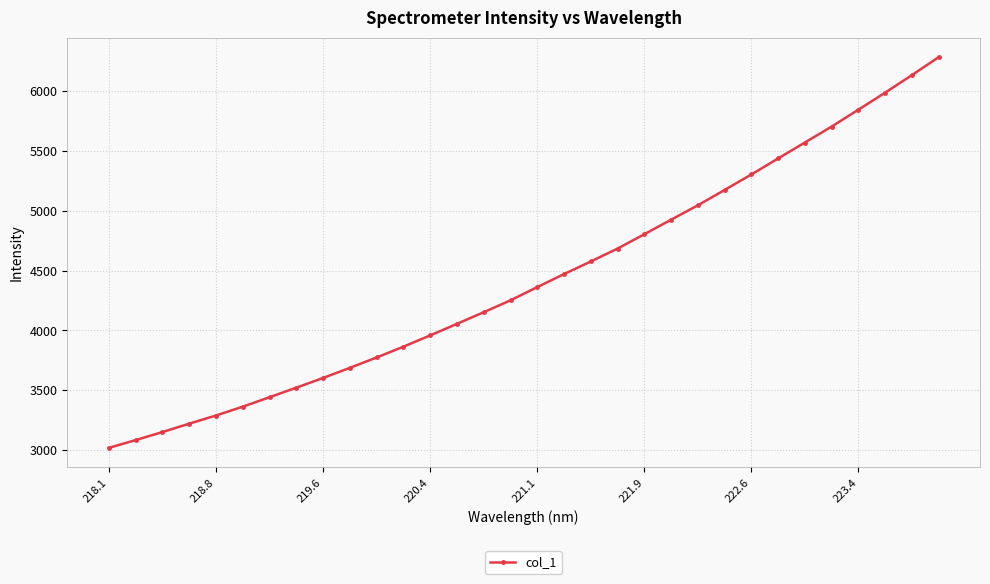

What is the greatest value displayed?

6284.5